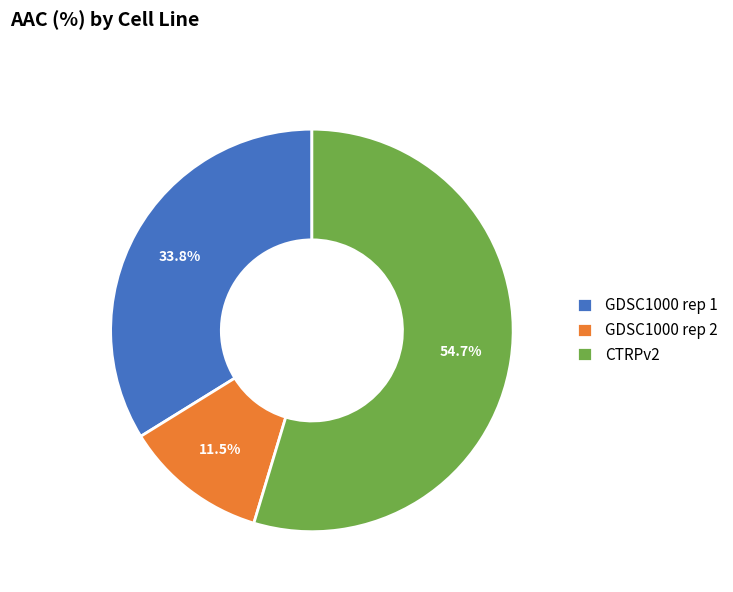

Count the number of slices in the pie.

3